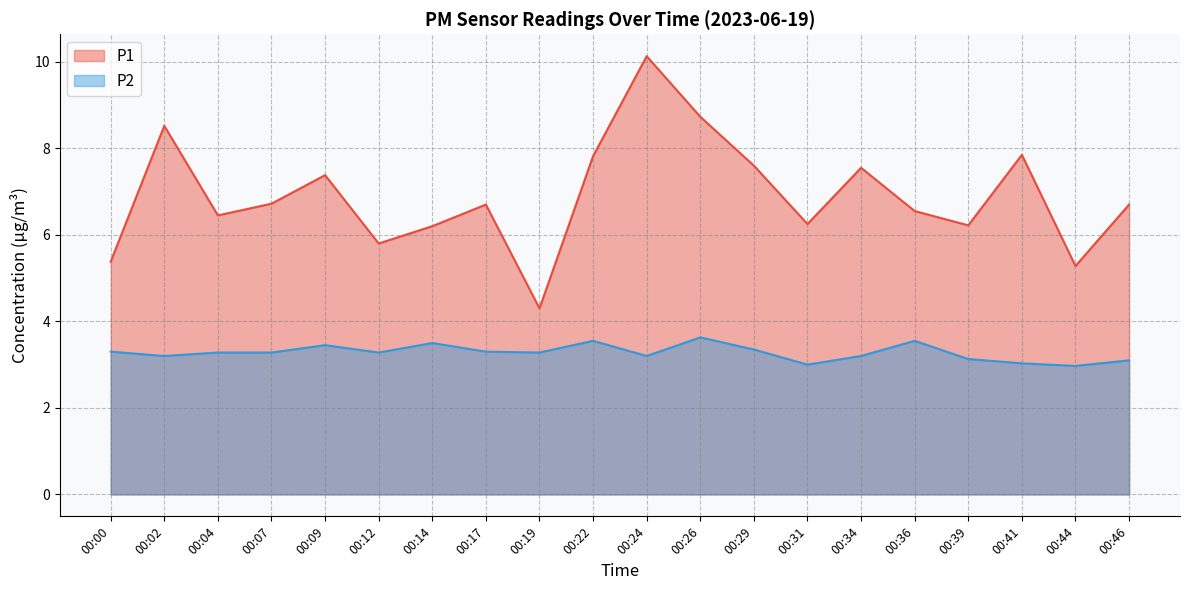

Reading left to right, extract all data points from this chart.

P1: 00:00=5.4	00:02=8.5	00:04=6.5	00:07=6.7	00:09=7.4	00:12=5.8	00:14=6.2	00:17=6.7	00:19=4.3	00:22=7.8	00:24=10.1	00:26=8.7	00:29=7.6	00:31=6.2	00:34=7.5	00:36=6.5	00:39=6.2	00:41=7.8	00:44=5.3	00:46=6.7
P2: 00:00=3.3	00:02=3.2	00:04=3.3	00:07=3.3	00:09=3.5	00:12=3.3	00:14=3.5	00:17=3.3	00:19=3.3	00:22=3.5	00:24=3.2	00:26=3.6	00:29=3.4	00:31=3.0	00:34=3.2	00:36=3.5	00:39=3.1	00:41=3.0	00:44=3.0	00:46=3.1